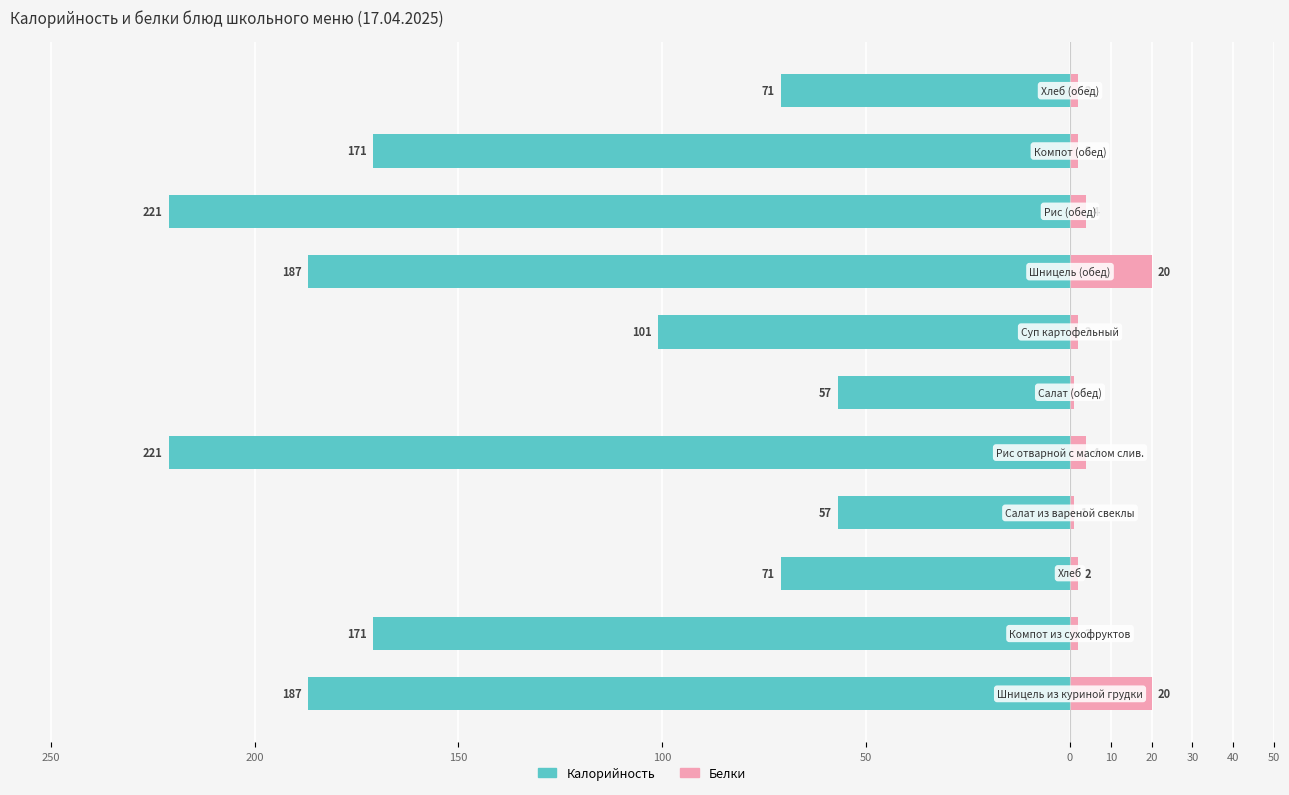

At how many categories does at least one series exceed -59?

11